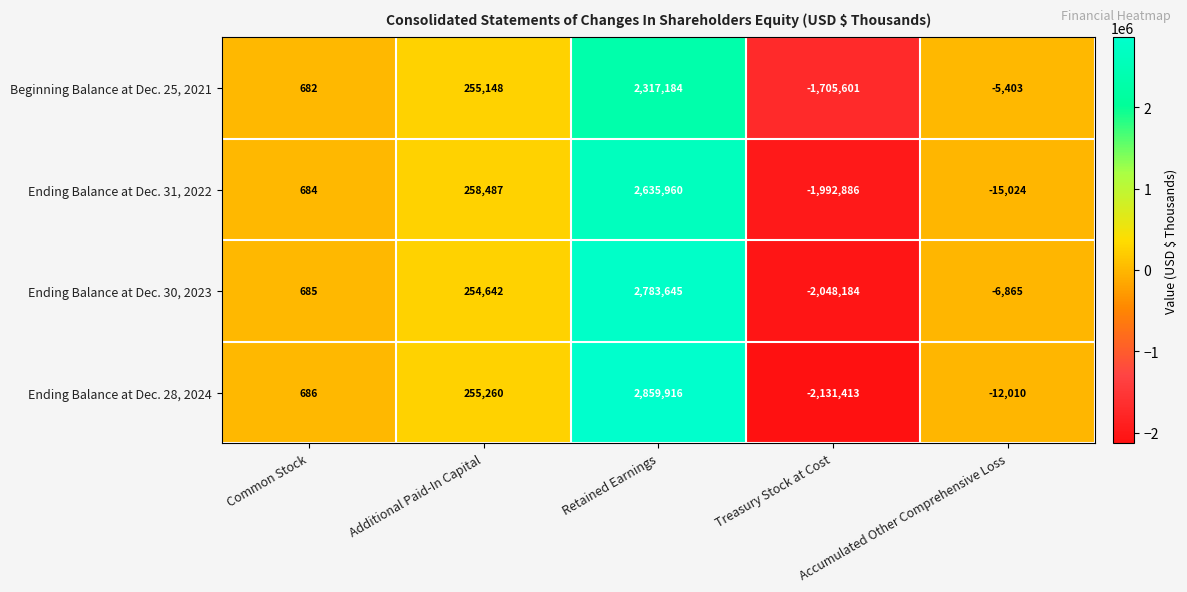

Which series has the largest total across all categories?

Ending Balance at Dec. 30, 2023